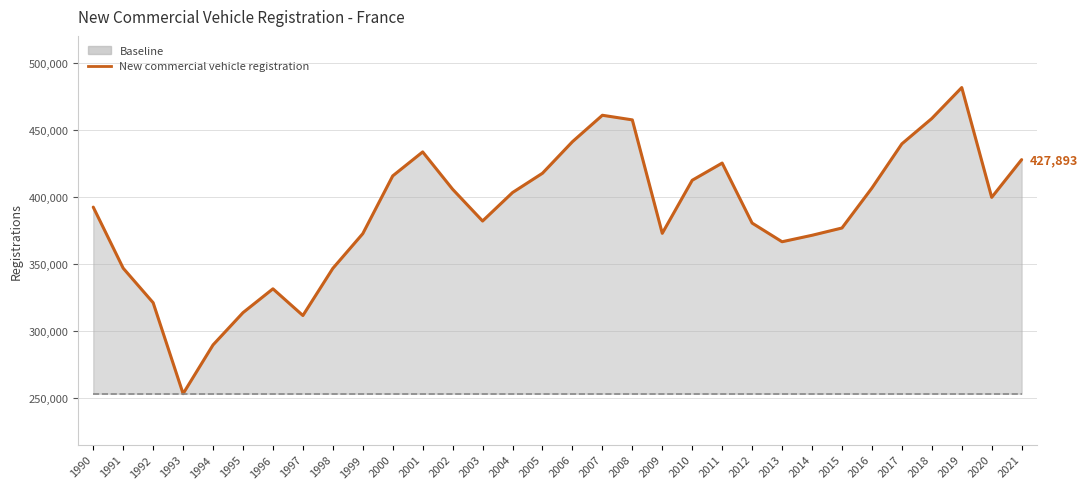

Reading left to right, list all the values displayed in this chart.

New commercial vehicle registration: 1990=392467	1991=346901	1992=321157	1993=253295	1994=289695	1995=313753	1996=331529	1997=311612	1998=346784	1999=372684	2000=415773	2001=433664	2002=405803	2003=382114	2004=403339	2005=417750	2006=441270	2007=461001	2008=457554	2009=372944	2010=412510	2011=425340	2012=380579	2013=366643	2014=371459	2015=376894	2016=406702	2017=439669	2018=458587	2019=481680	2020=399757	2021=427893
Baseline: 1990=253295	1991=253295	1992=253295	1993=253295	1994=253295	1995=253295	1996=253295	1997=253295	1998=253295	1999=253295	2000=253295	2001=253295	2002=253295	2003=253295	2004=253295	2005=253295	2006=253295	2007=253295	2008=253295	2009=253295	2010=253295	2011=253295	2012=253295	2013=253295	2014=253295	2015=253295	2016=253295	2017=253295	2018=253295	2019=253295	2020=253295	2021=253295